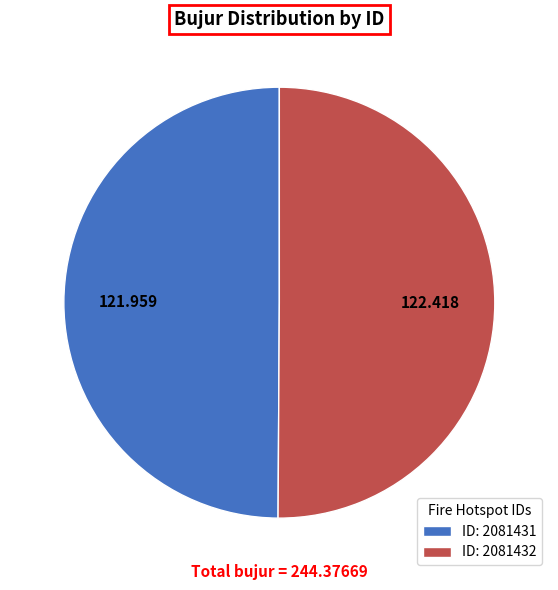

Do ID: 2081431 and ID: 2081432 together represent more than half of the pie?

Yes